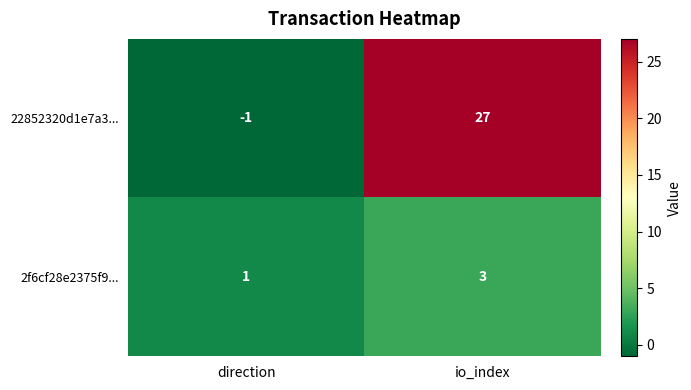

What is the difference between the highest and lowest values at direction?

2